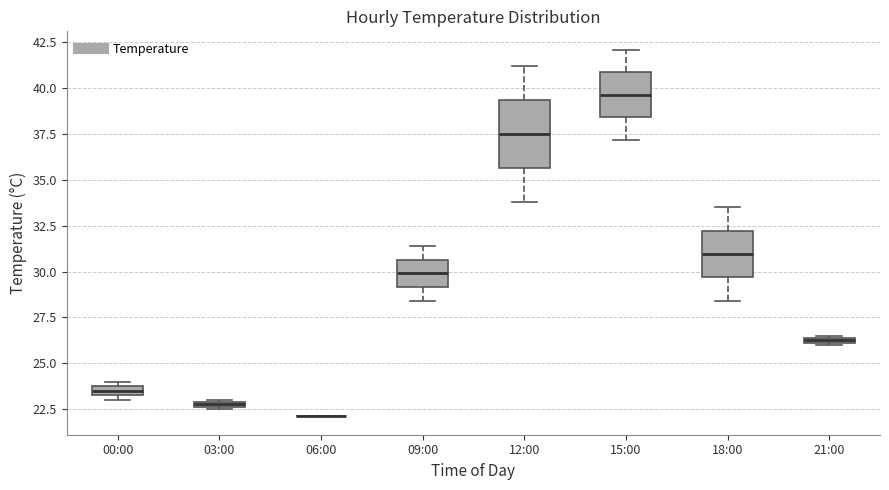

Which box is the tallest, from its lower edge to its upper edge?

12:00